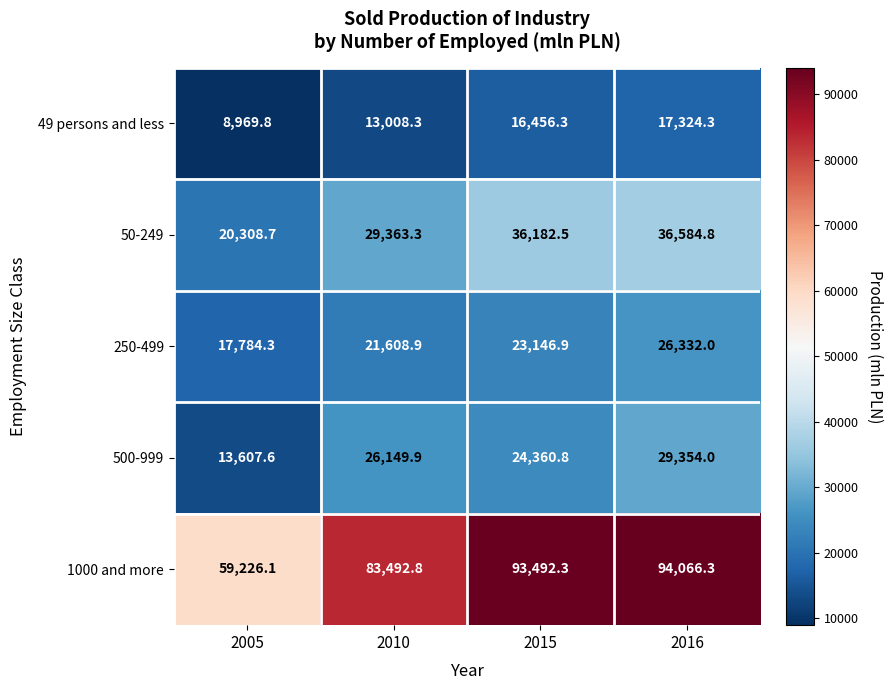

What is the sum of all 49 persons and less values?

55758.7